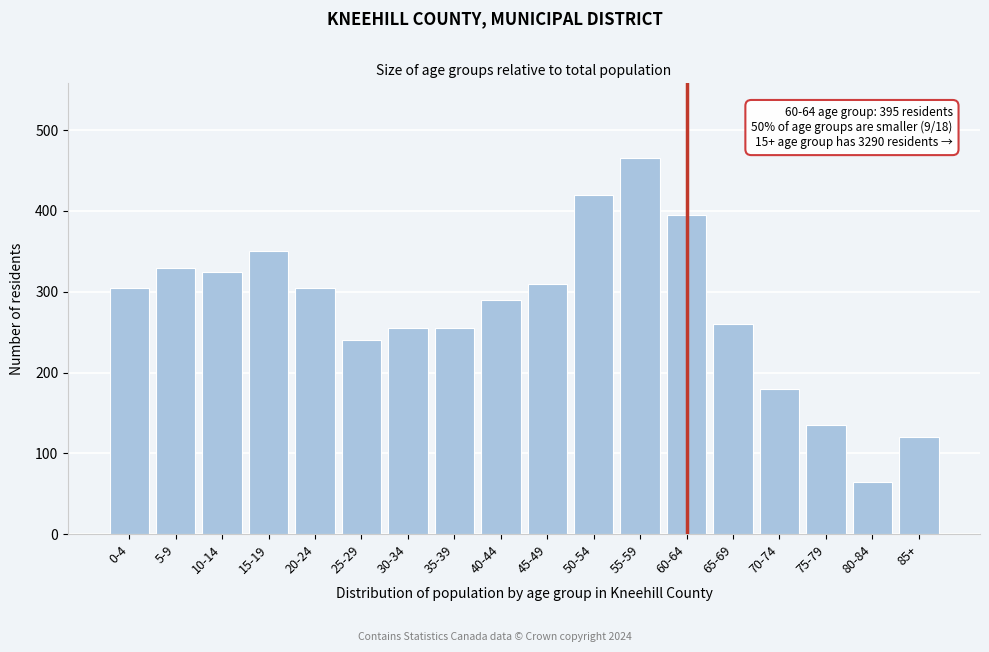

Reading right to left, transcribe all the data shown in this chart.

120	65	135	180	260	395	465	420	310	290	255	255	240	305	350	325	330	305